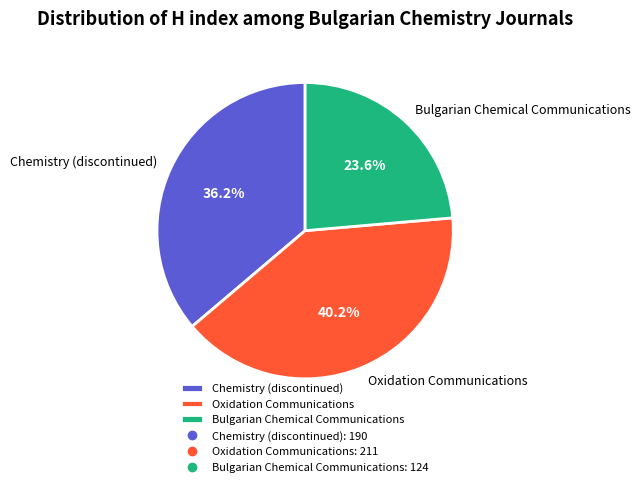

Between Chemistry (discontinued) and Bulgarian Chemical Communications, which is larger?

Chemistry (discontinued)